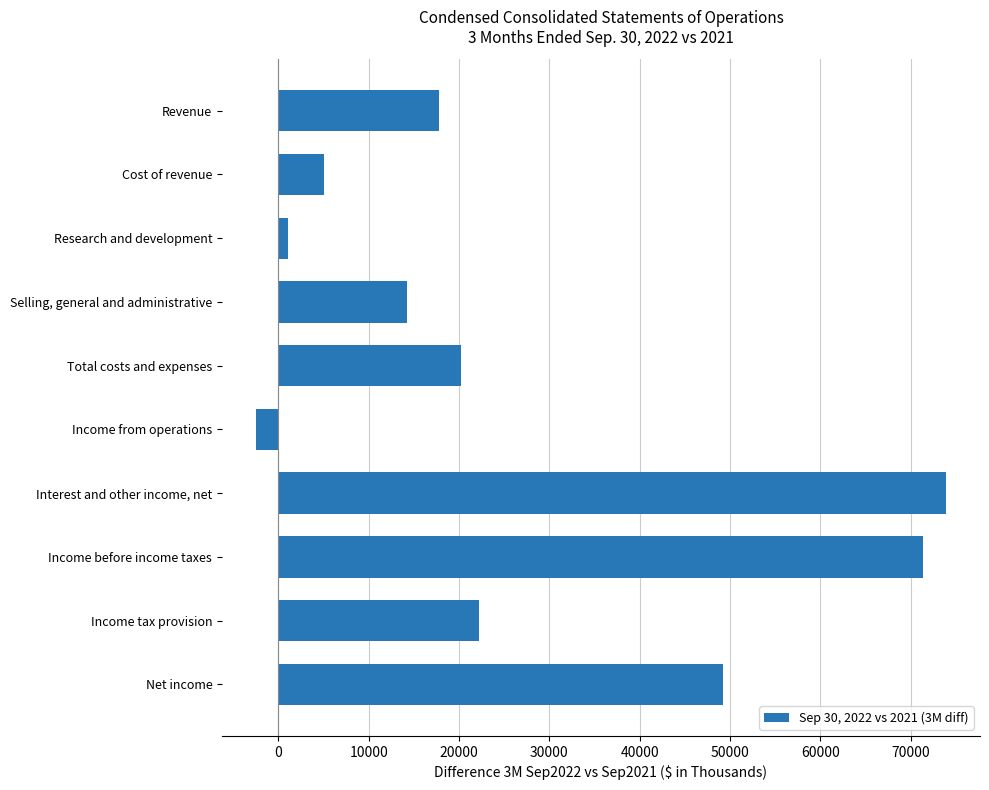

Reading top to bottom, what are all the values shown in this chart?

17779	4994	1048	14179	20221	-2442	73874	71432	22252	49180